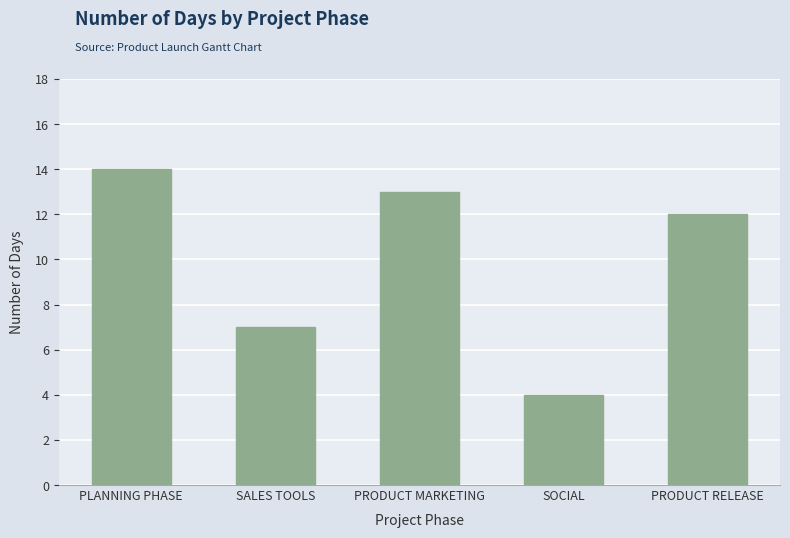

At which category does the chart reach its peak across all series?

PLANNING PHASE